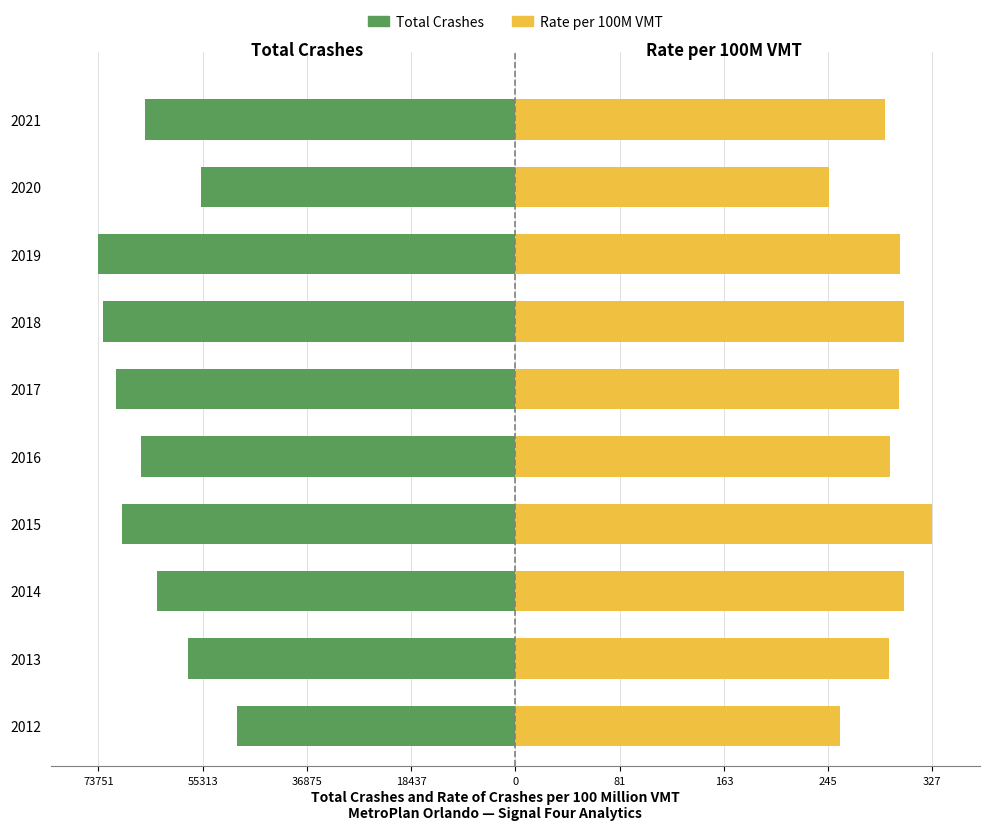

Count the number of categories in the chart.

10